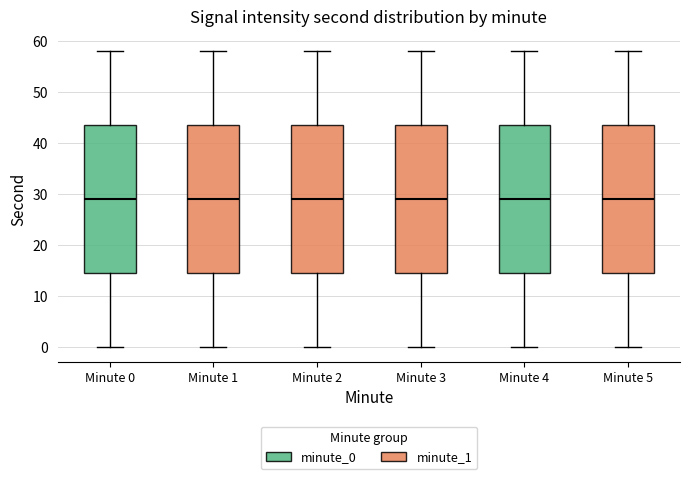

Where is the lower edge of the box for Minute 0 on the y-axis? The values are not printed on the chart, so give them approximately, as read against the axis.

15